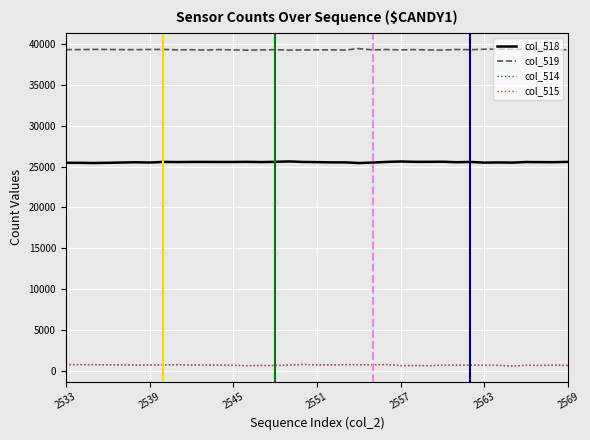

How many distinct data groups are displayed?

4